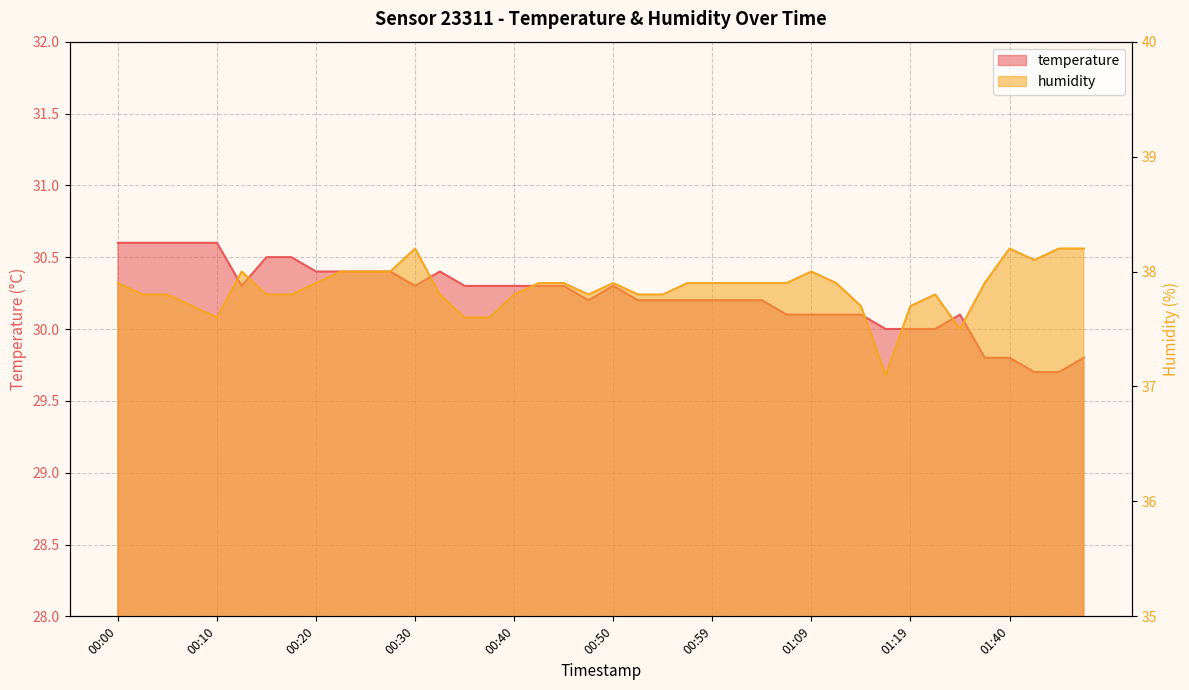

True or false: humidity and temperature intersect in this chart.

False